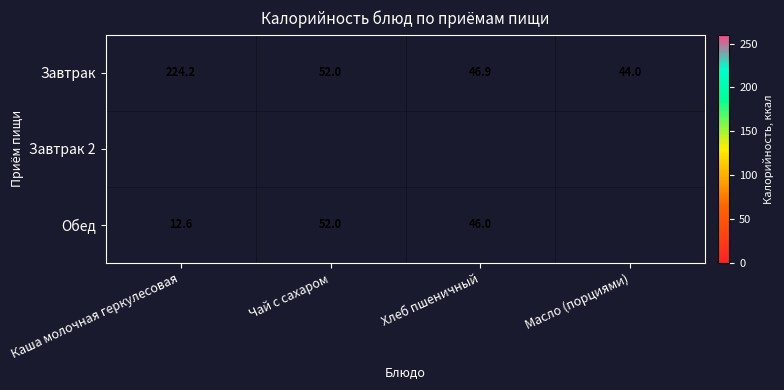

The Завтрак series shows 17.1 at Хлеб пшеничный. True or false?

False